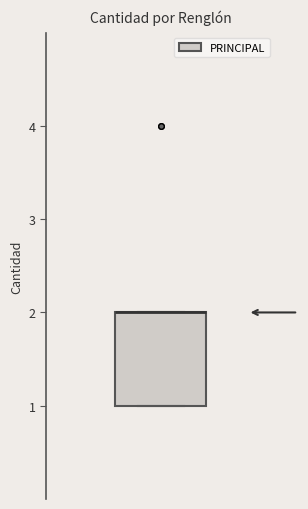

Transcribe this box plot: give where the median line is, the range the box spans, and where the two whiskers end, as read against the y-axis. The values are not printed on the chart, so give them approximately, as read against the axis.

median 2 (drawn on the box's upper edge), box 1 to 2, whiskers 1 to 2